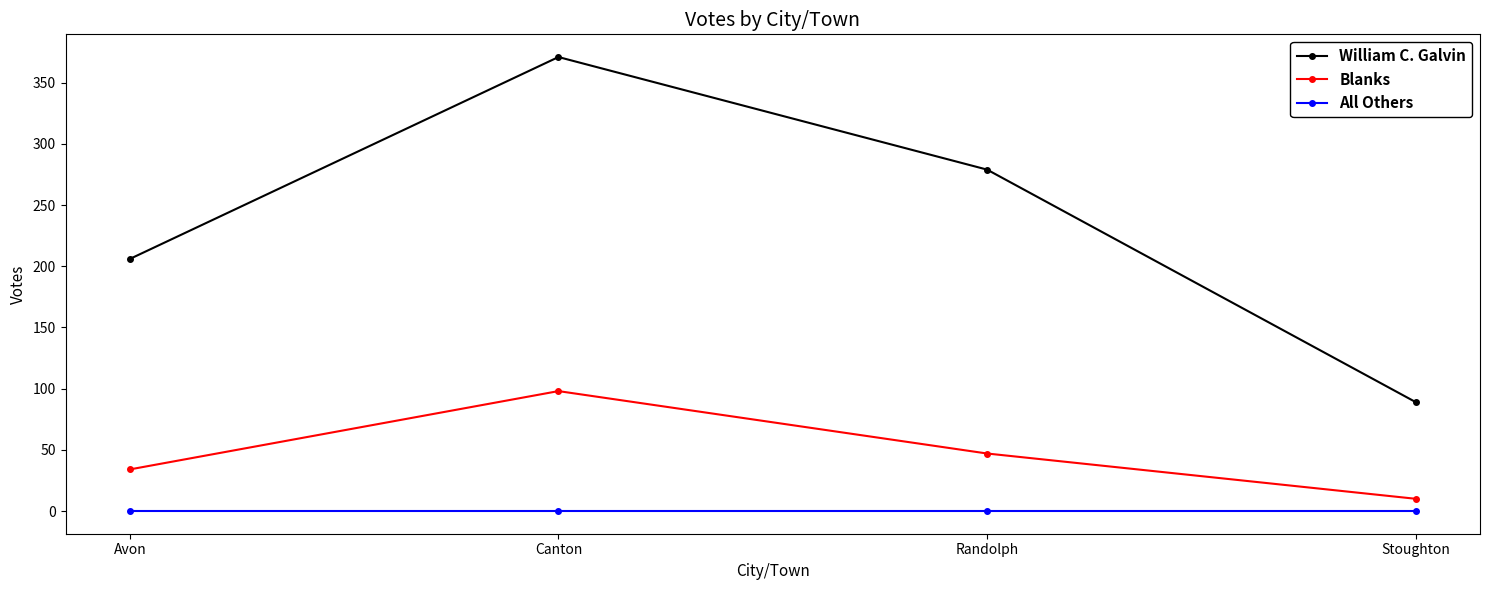

What is the difference between the maximum and second lowest values in the William C. Galvin series?

165